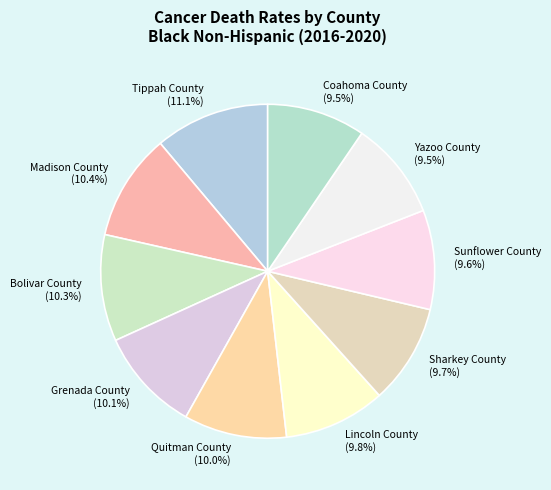

Approximately how many times larger is the value at Madison County compared to Lincoln County?

1.1